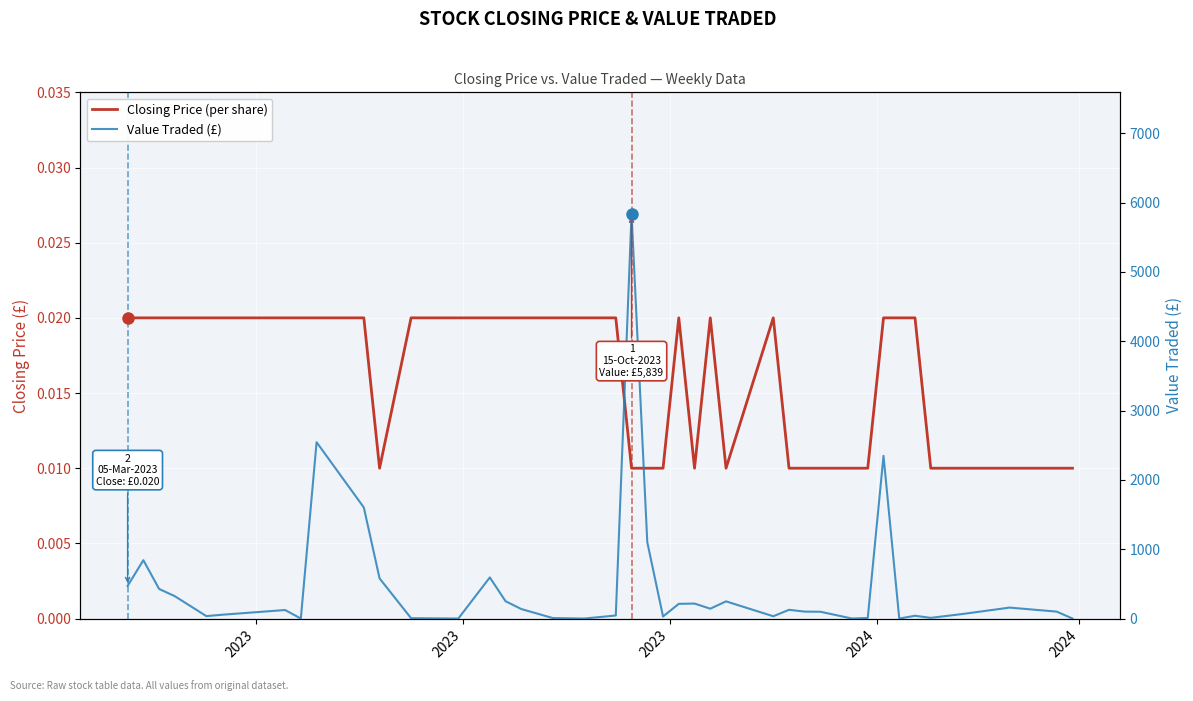

Is it true that Value Traded (£) equals 101.2 at 36?

False